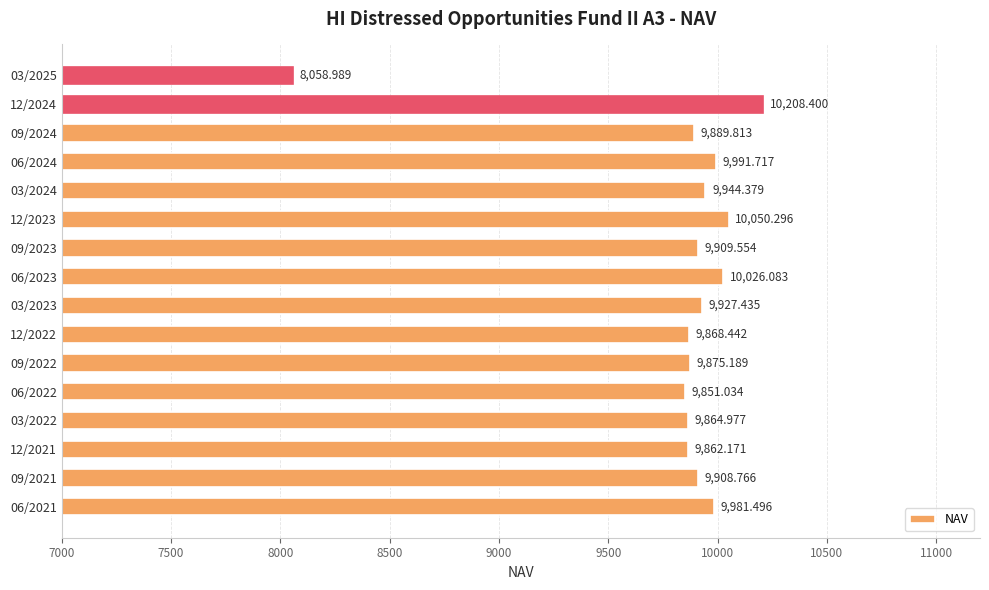

Rank the categories by value from highest to lowest.

12/2024, 12/2023, 06/2023, 06/2024, 06/2021, 03/2024, 03/2023, 09/2023, 09/2021, 09/2024, 09/2022, 12/2022, 03/2022, 12/2021, 06/2022, 03/2025